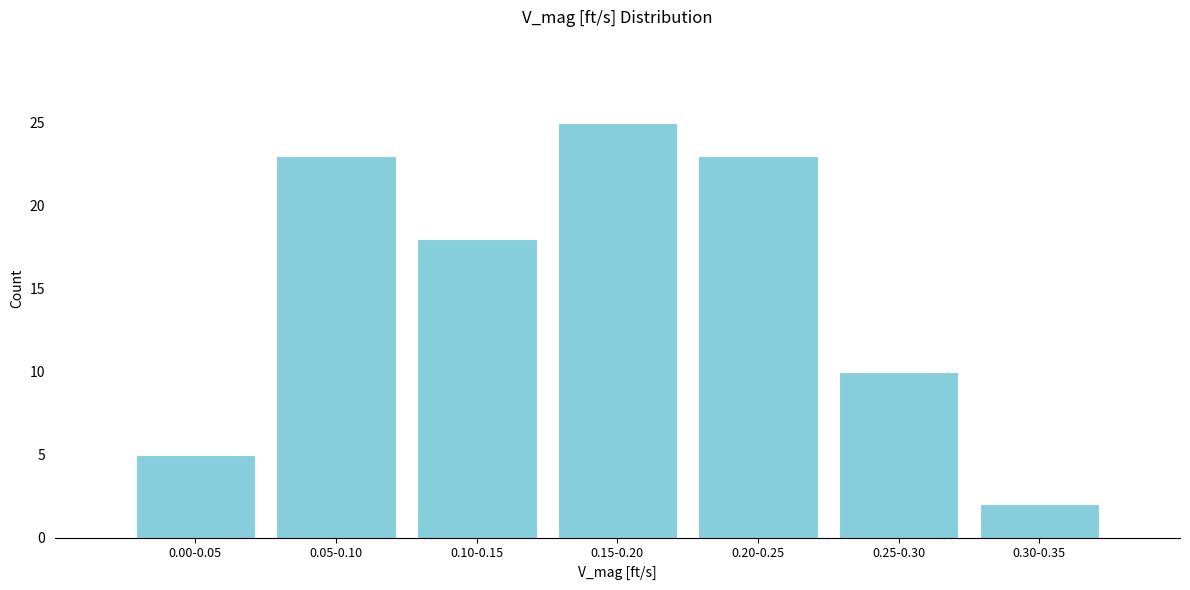

Reading right to left, list all the values displayed in this chart.

2	10	23	25	18	23	5